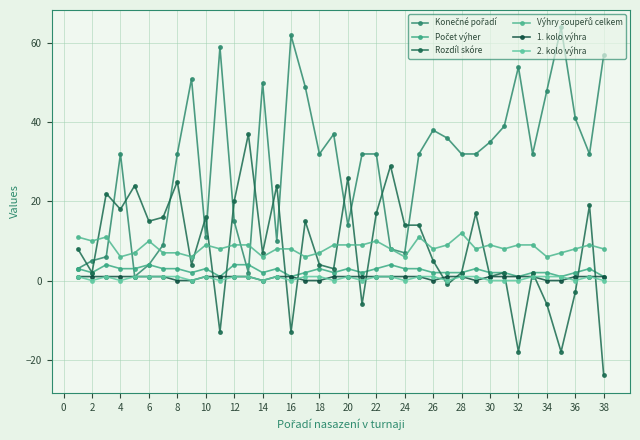

What is the average value of the 2. kolo výhra series?

1